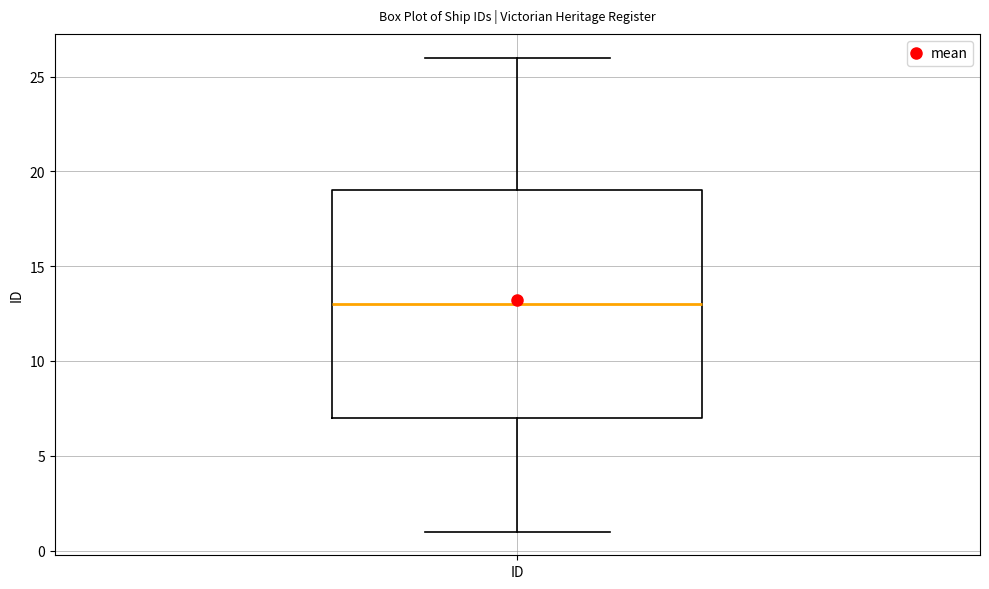

Read this box plot against the y-axis: the position of the median line, the range covered by the box, and the ends of both whiskers. The values are not printed on the chart, so give them approximately, as read against the axis.

median 13, box 7 to 19, whiskers 1 to 26